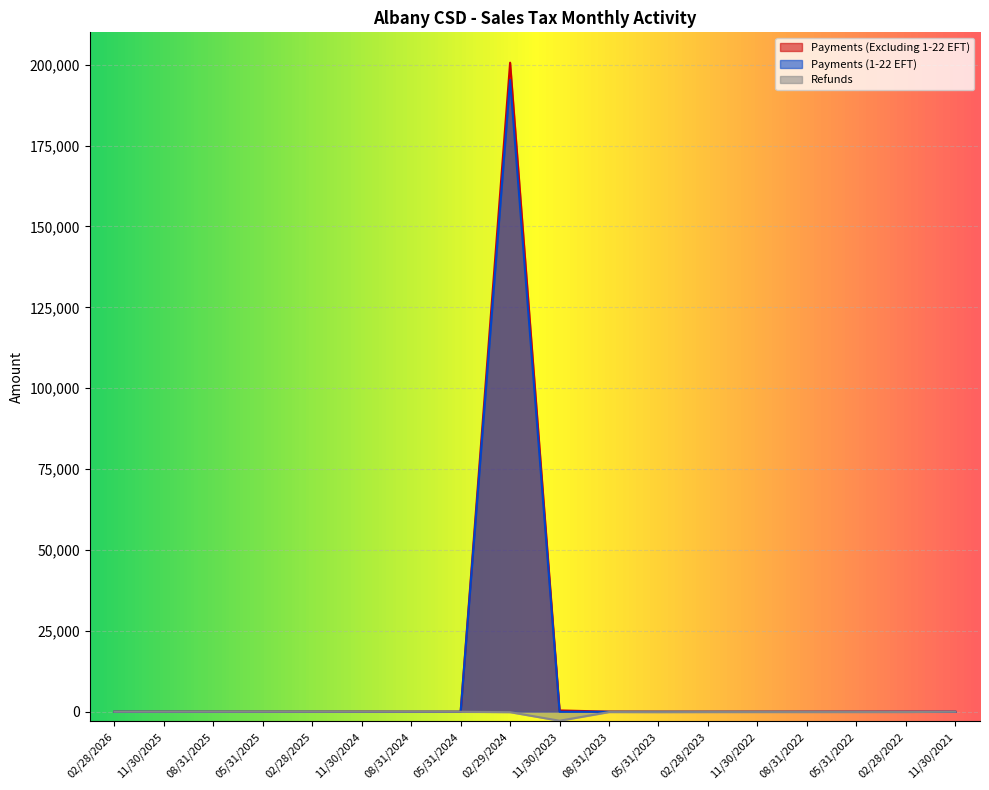

At how many categories does at least one series exceed 5777?

1